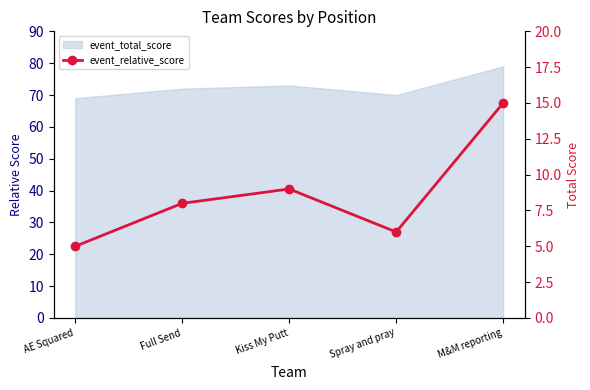

The chart shows a value of 12 at Full Send. True or false?

False